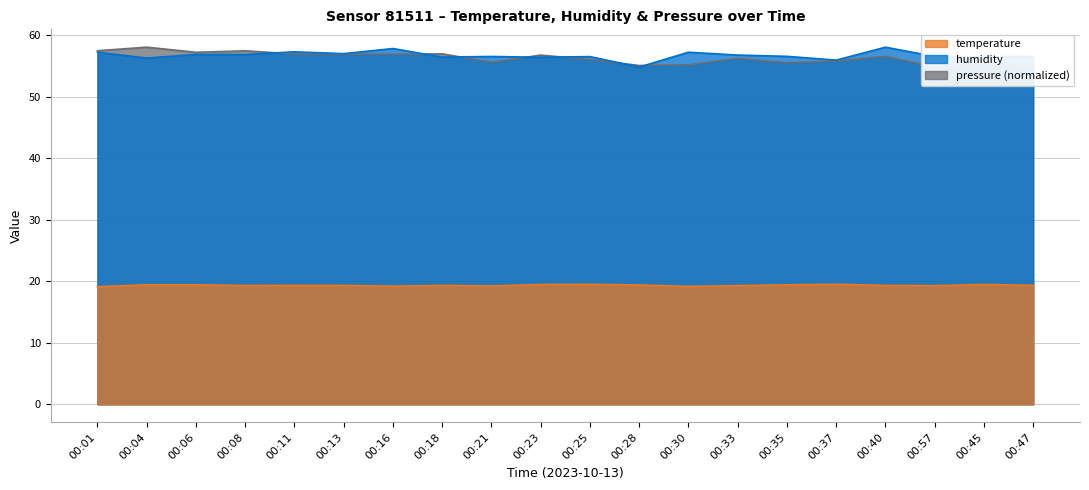

Does the chart display data point markers on the line(s)?

No